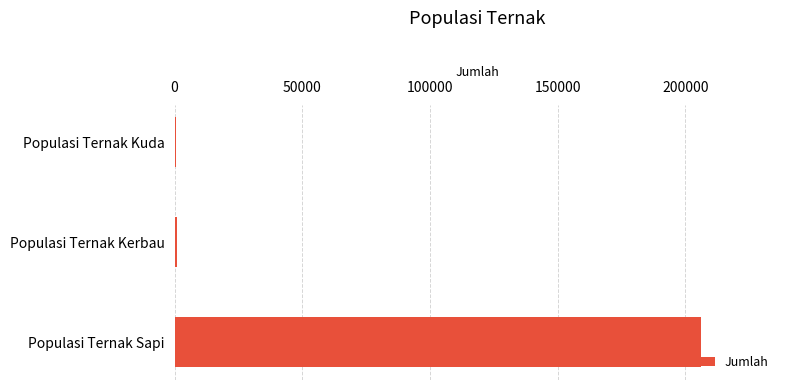

Between Populasi Ternak Sapi and Populasi Ternak Kuda, which is larger?

Populasi Ternak Sapi